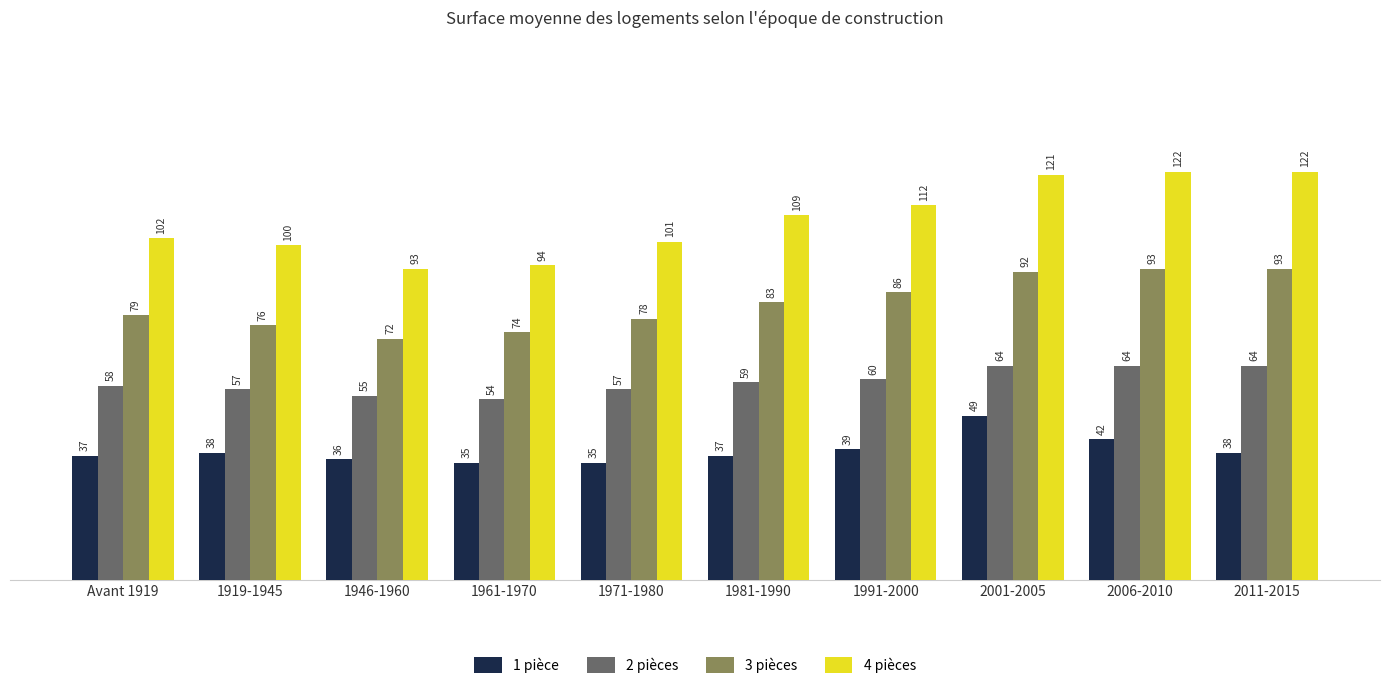

What is the difference between the maximum and minimum values in the 3 pièces series?

21